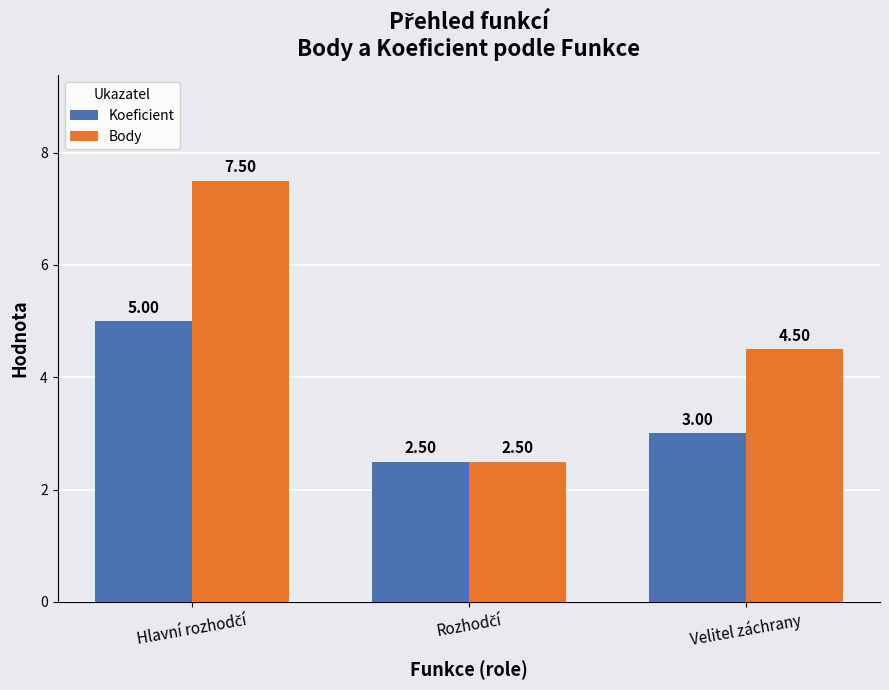

Is it true that Koeficient equals 1.7 at Velitel záchrany?

False